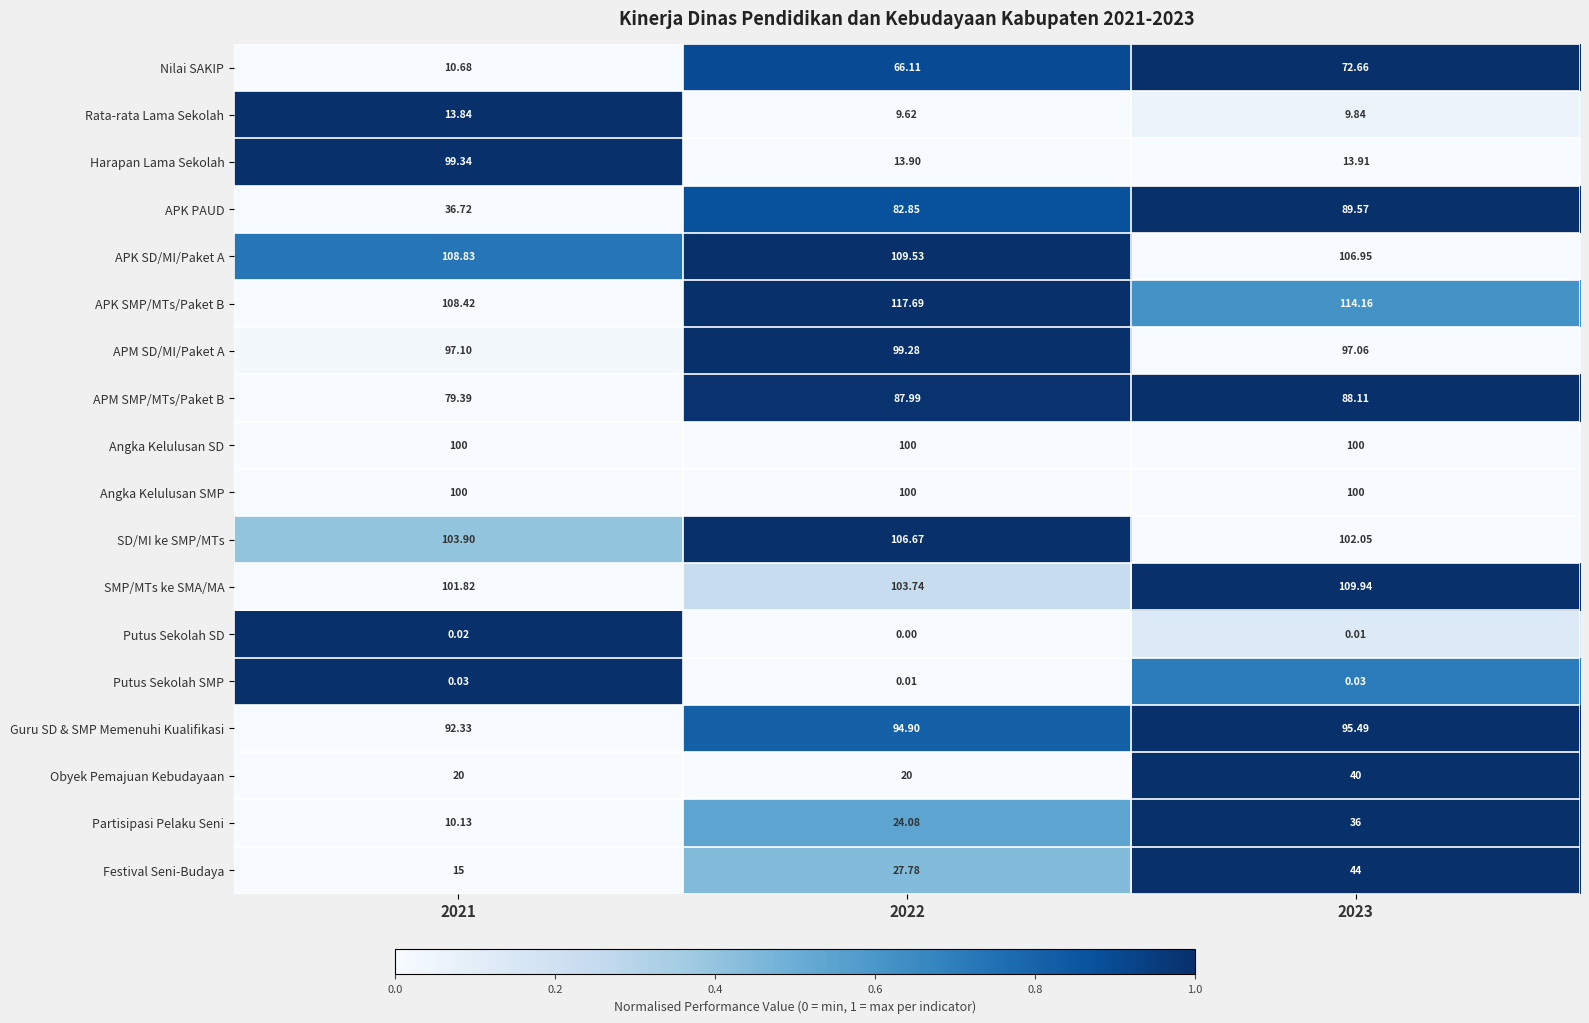

Which series changed the most between 2021 and 2022?

Harapan Lama Sekolah